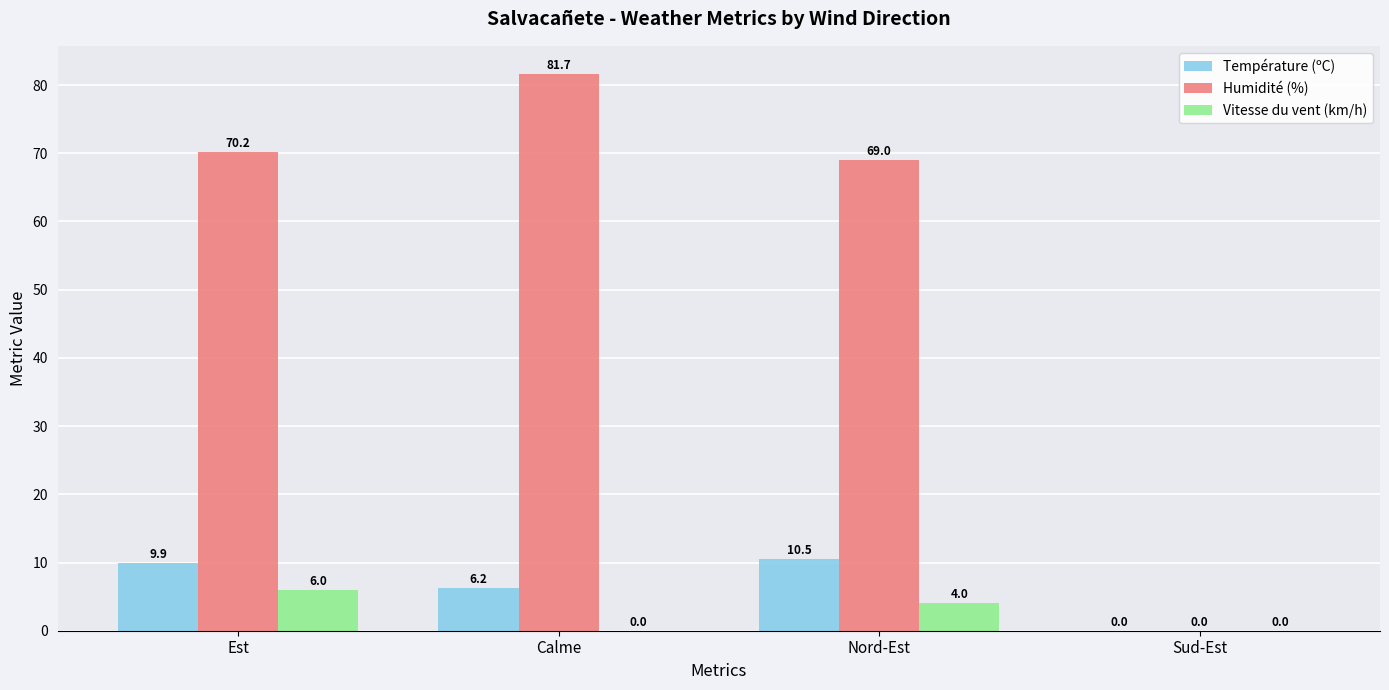

Where is Vitesse du vent (km/h) nearest to the value 3?

Nord-Est